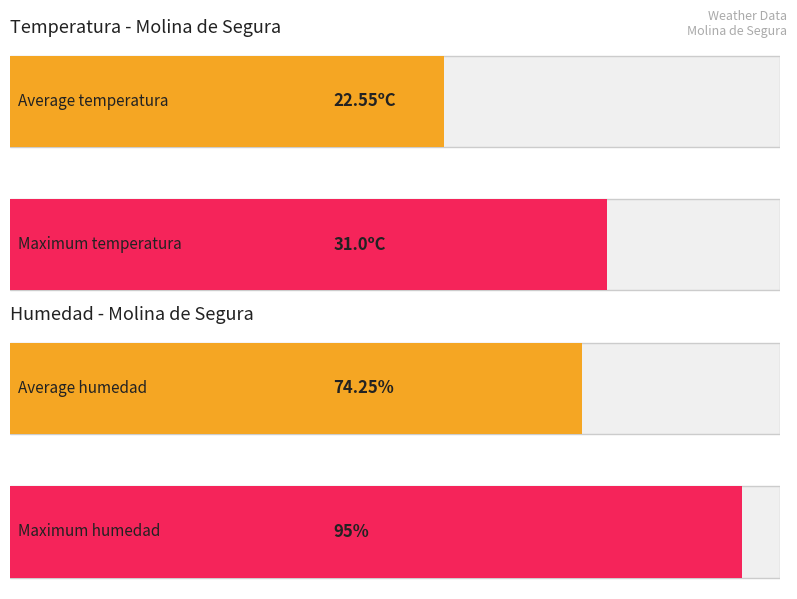

How many series are shown in this chart?

4